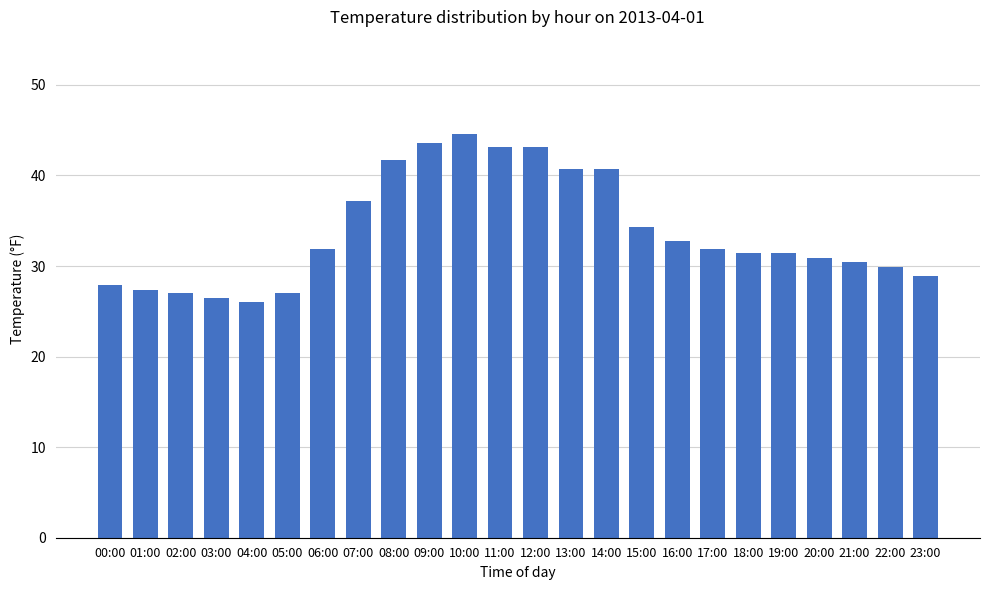

Is it true that the value at 00:00 is 16.1?

False